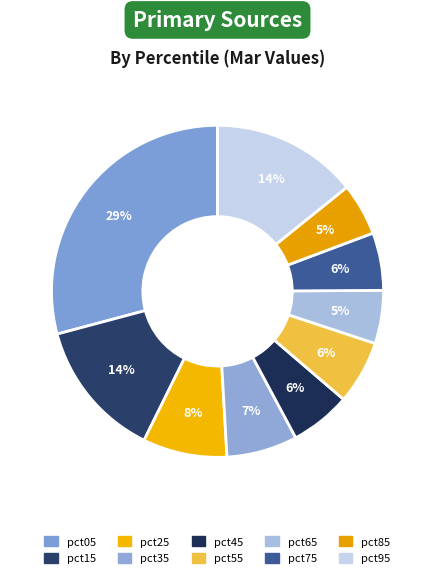

What percentage is NOT represented by pct45?

94.1%